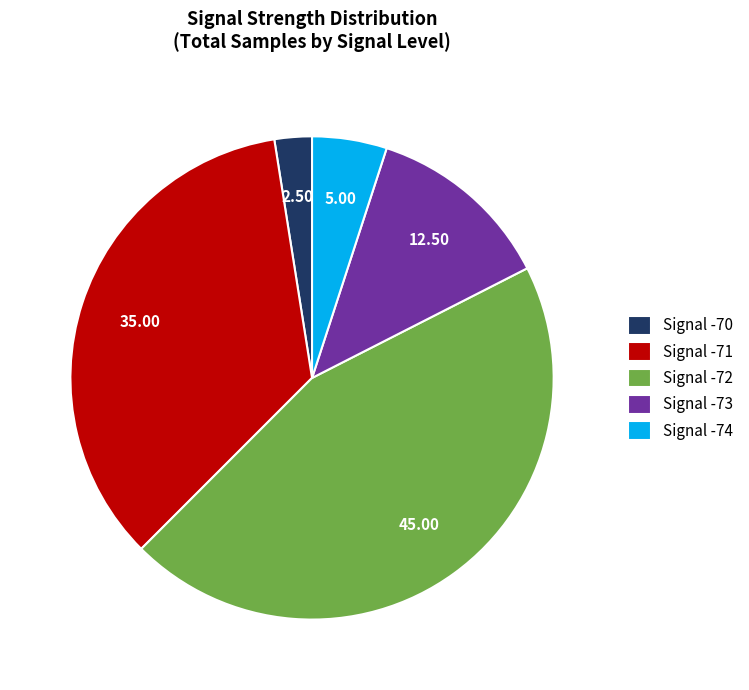

Which slice is the smallest?

Signal -70